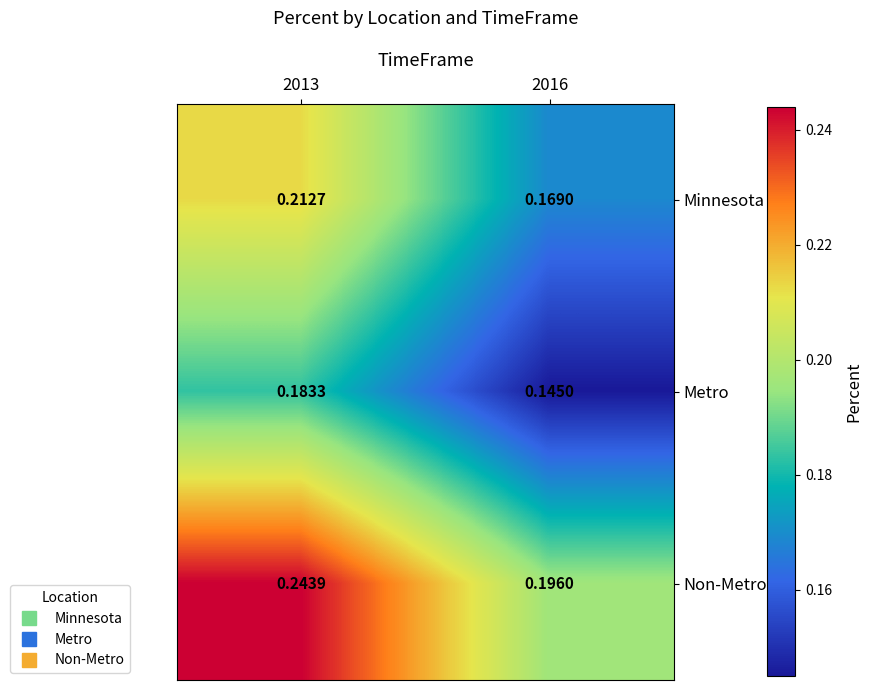

Between 2013 and 2016, which series saw the biggest shift?

Non-Metro